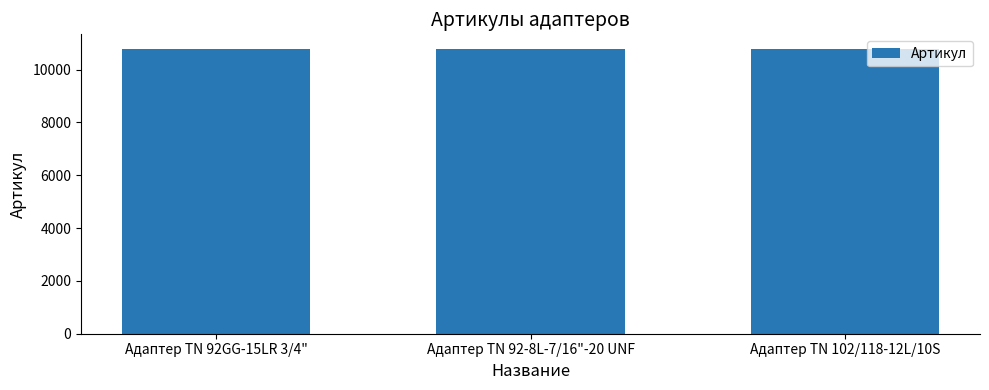

What is the greatest value displayed?

10795